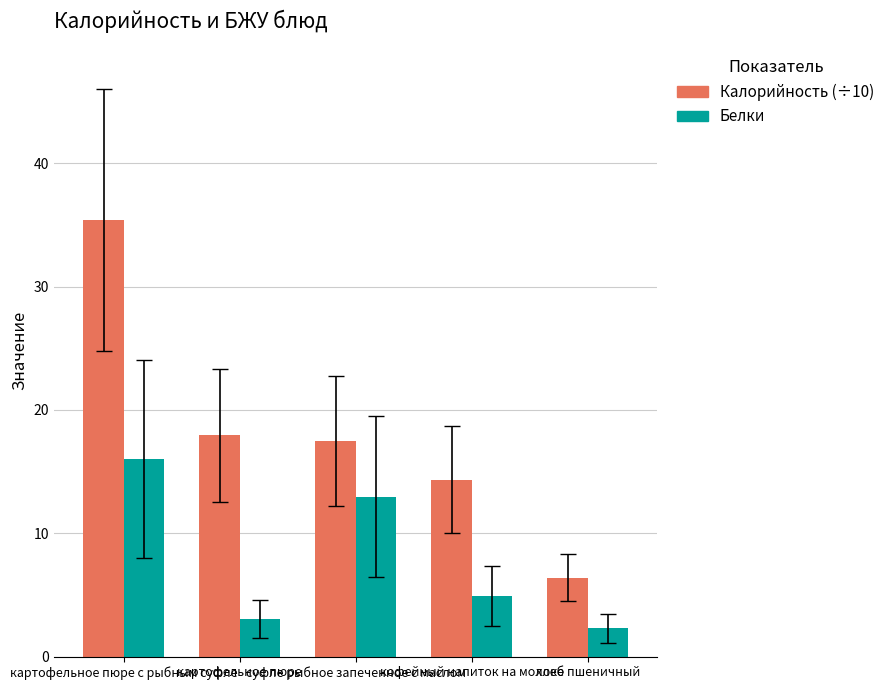

What is the sum of all Калорийность (÷10) values?

91.6